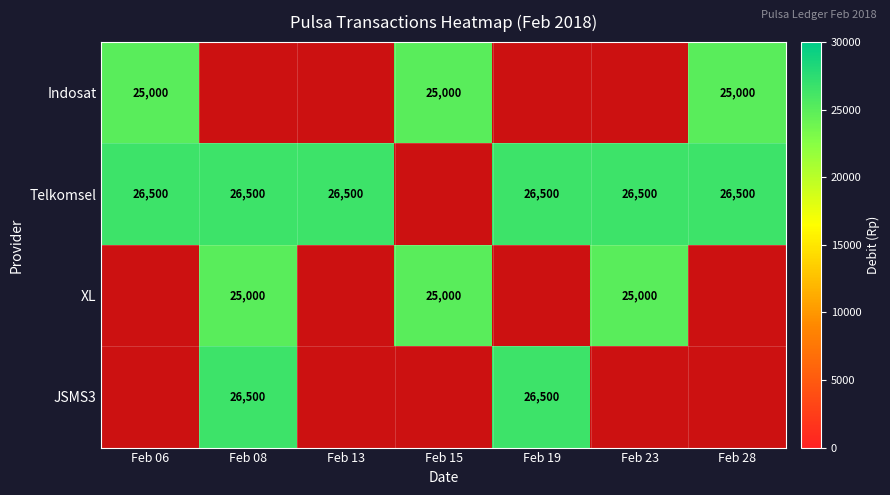

Is it true that Telkomsel equals 41387.0 at Feb 06?

False